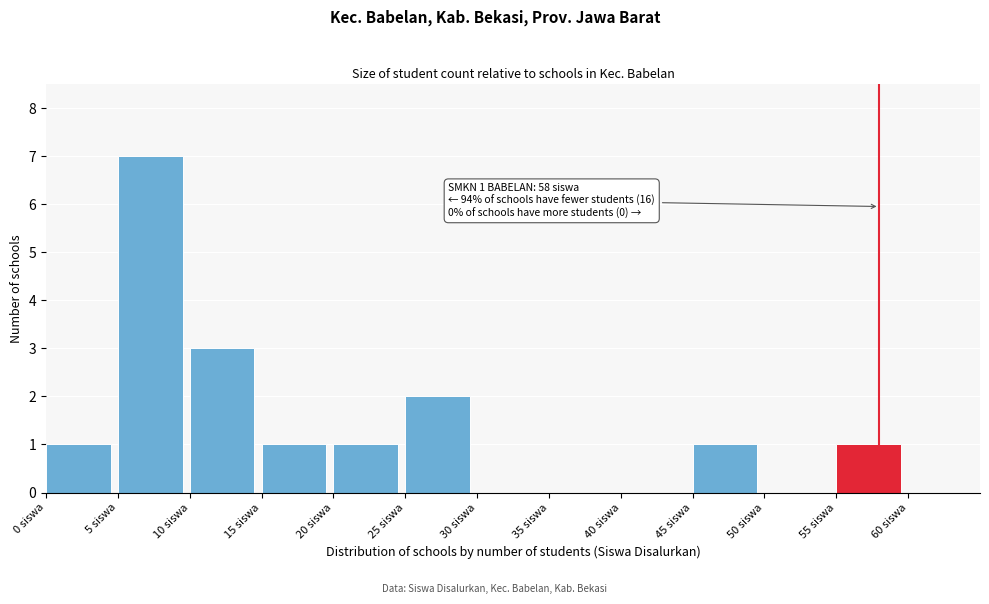

Over which range of the x-axis is the bar tallest?

5 to 10